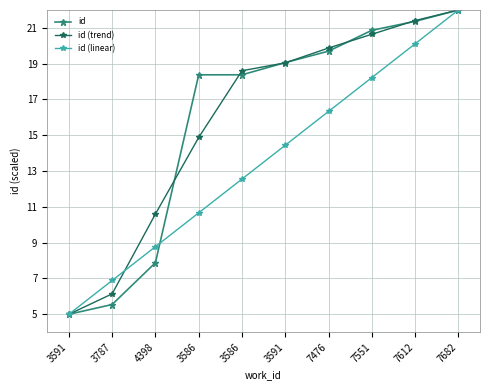

How many values in the id (linear) series exceed 14?

5